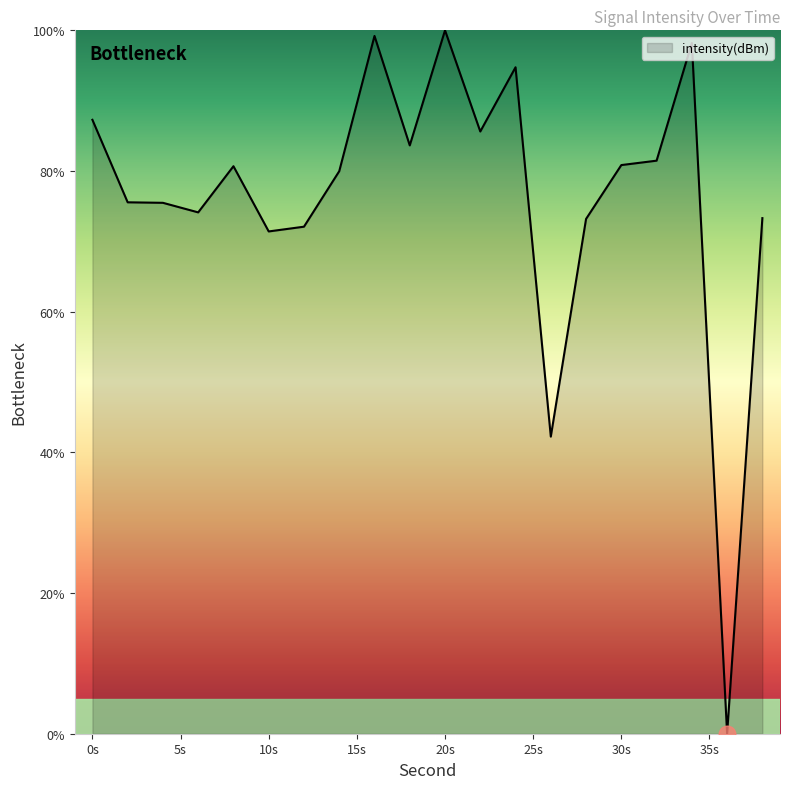

What is the difference between the maximum and minimum values?

100.0